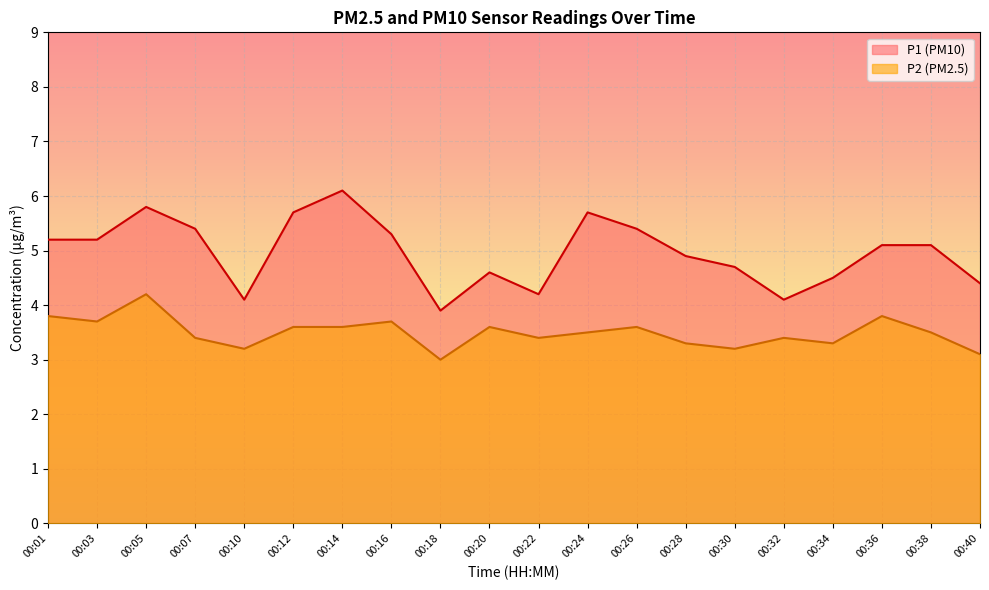

In P1, how many points are higher than both neighbors (excluding endpoints)?

4